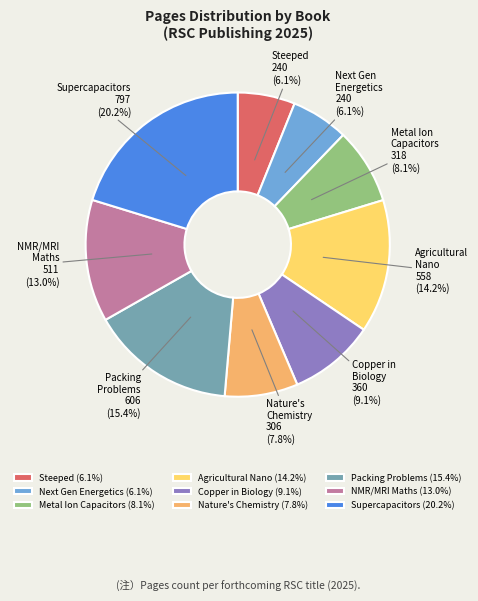

Which slice is the largest?

Supercapacitors (20.2%)